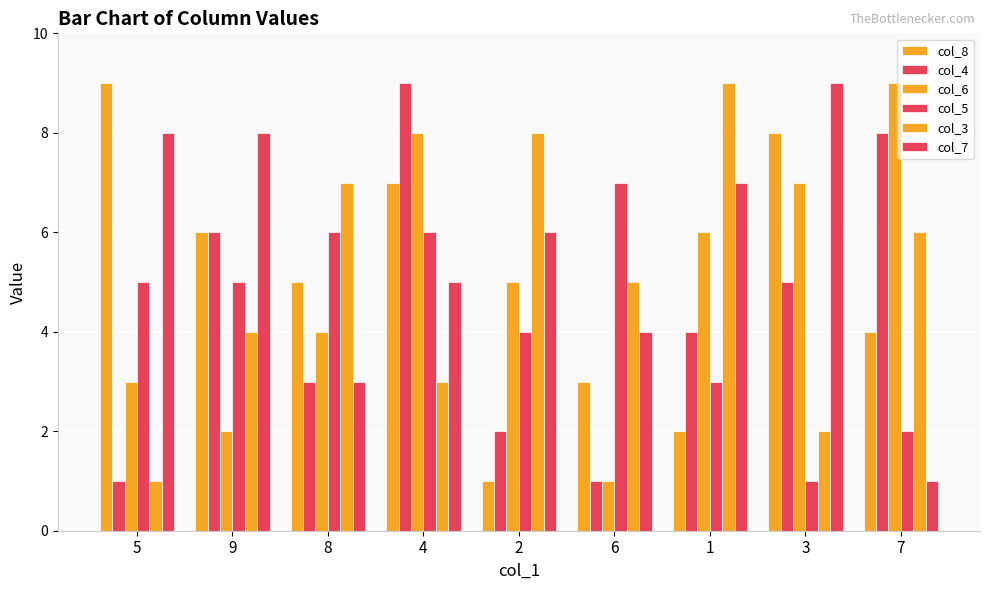

The col_3 series shows 13 at 2. True or false?

False